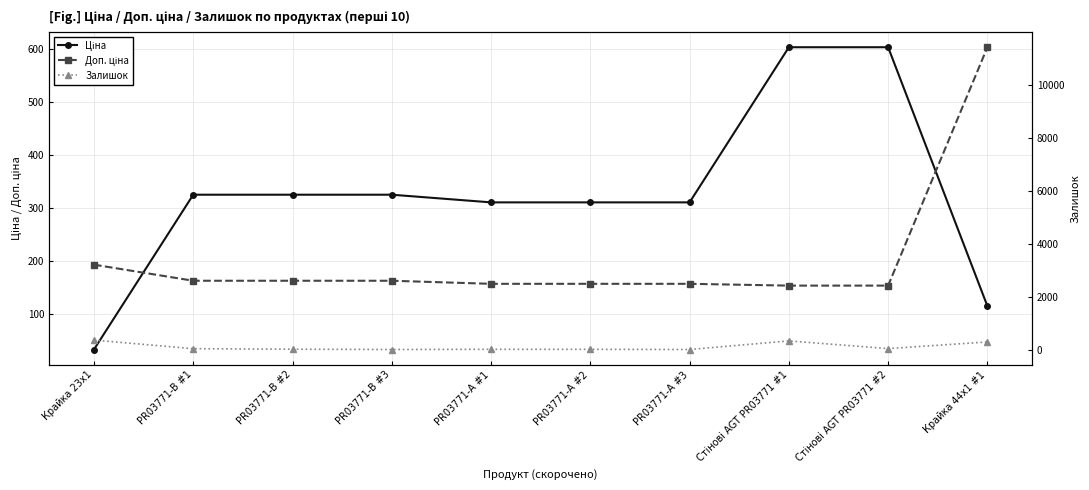

How many interior local peaks does the Залишок series have?

2